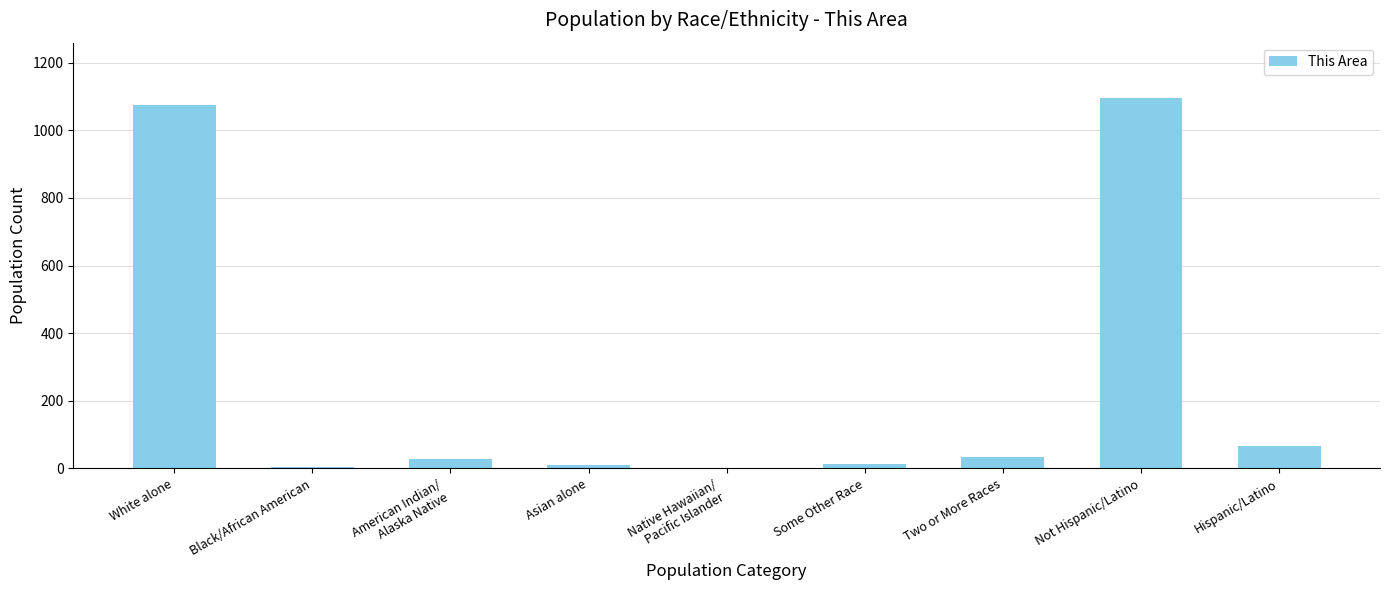

What is the sum of the values at Not Hispanic/Latino and Asian alone?

1105